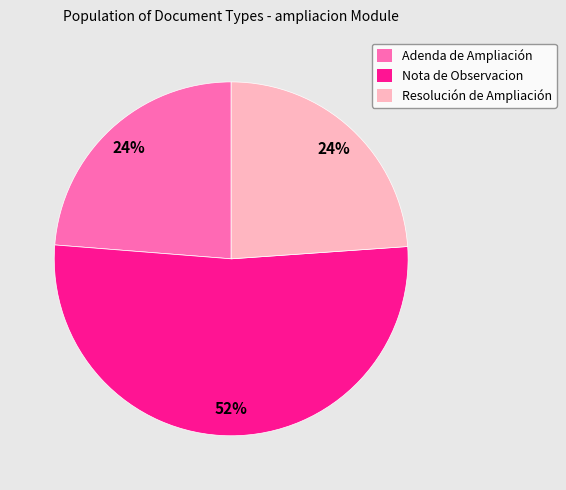

Is the sum of Resolución de Ampliación and Nota de Observacion greater than half?

Yes